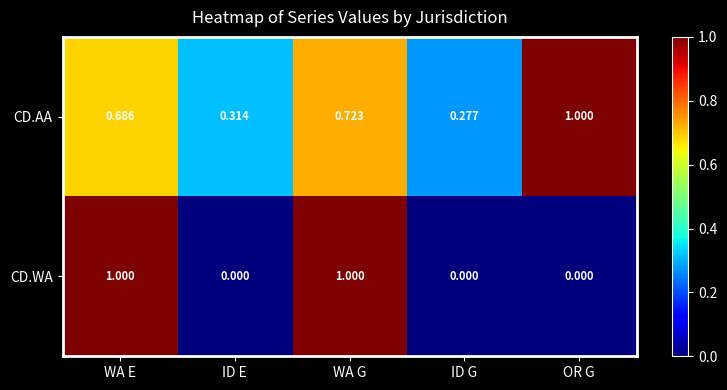

Rank the series by their average value, from lowest to highest.

CD.WA, CD.AA